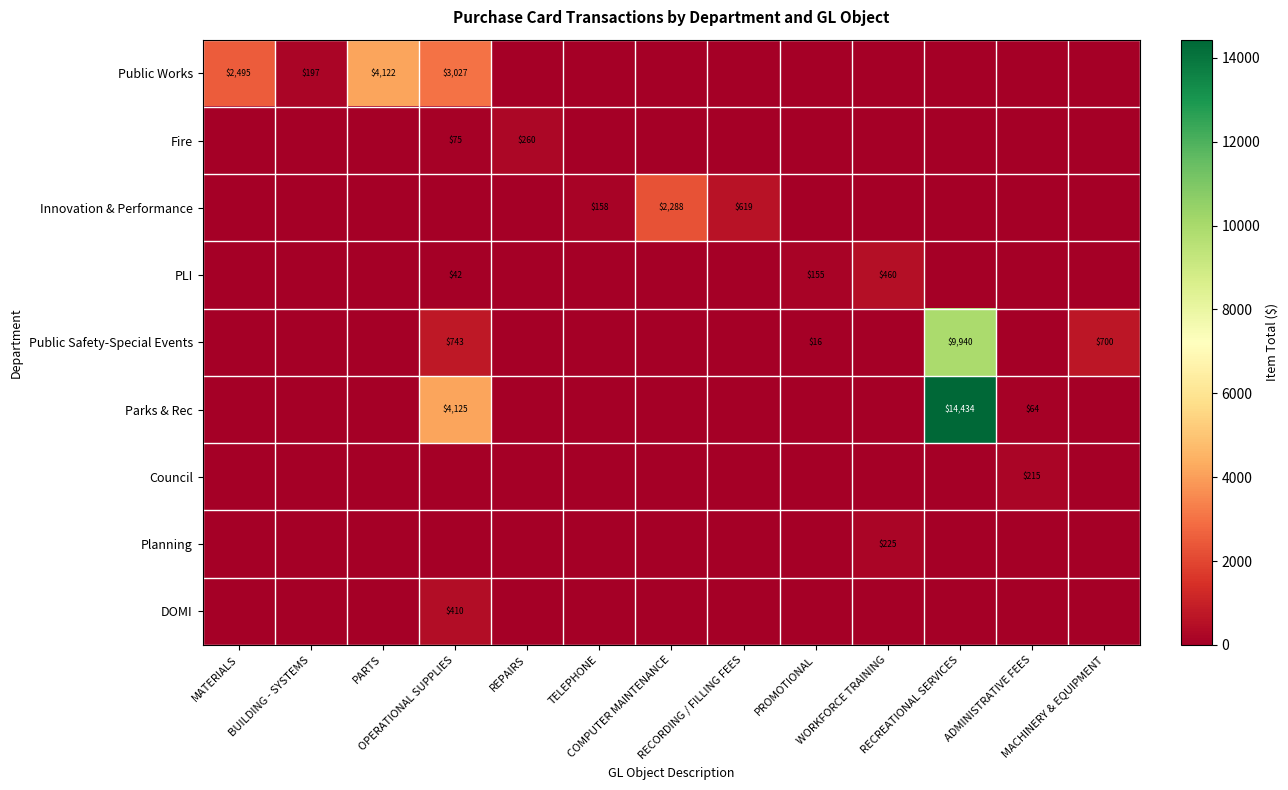

Where is Public Works nearest to the value 2061?

MATERIALS